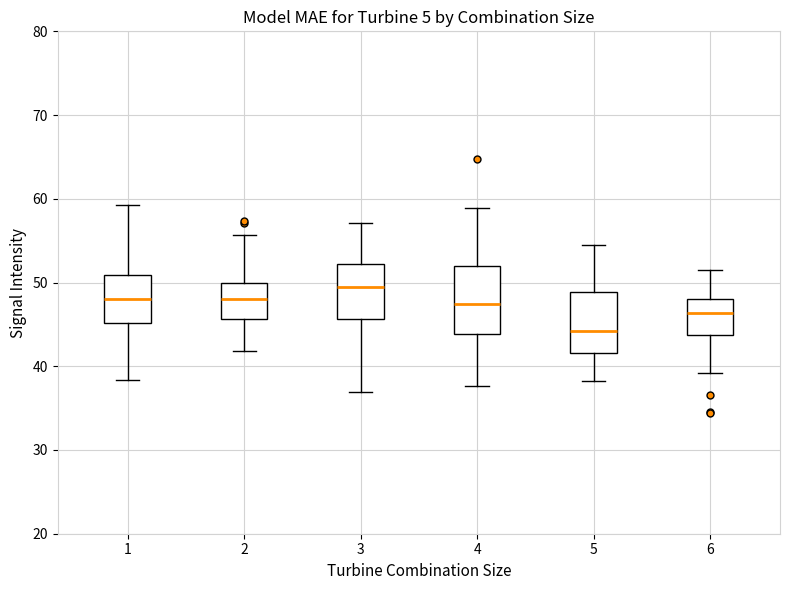

Where is the lower edge of the box at x = 2 on the y-axis? The values are not printed on the chart, so give them approximately, as read against the axis.

46